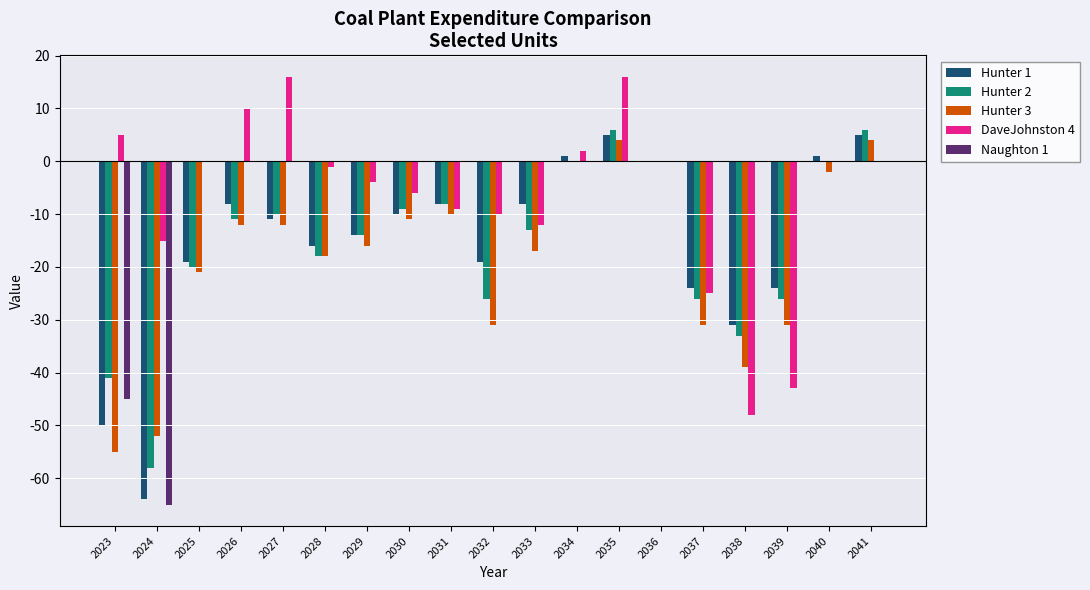

What is the maximum value shown in the chart?

16